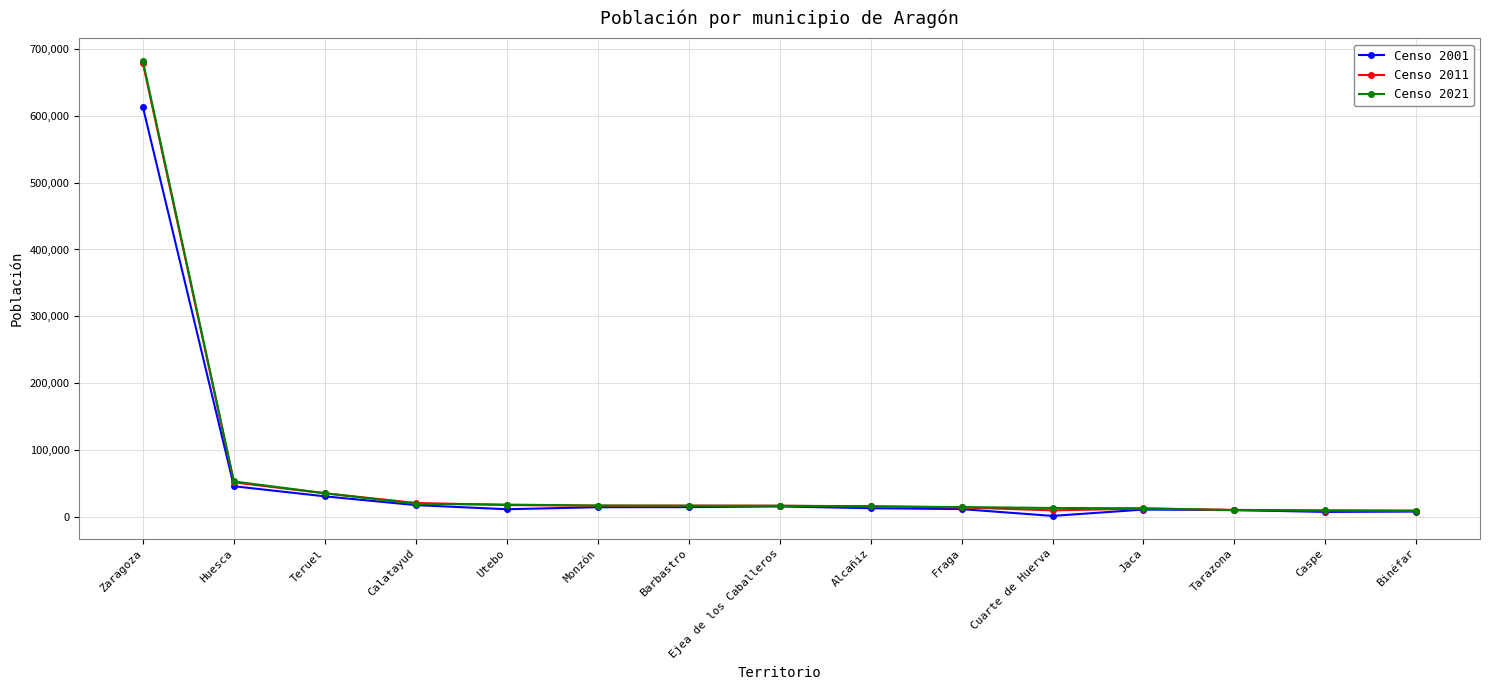

At which category is the sum across all series the highest?

Zaragoza